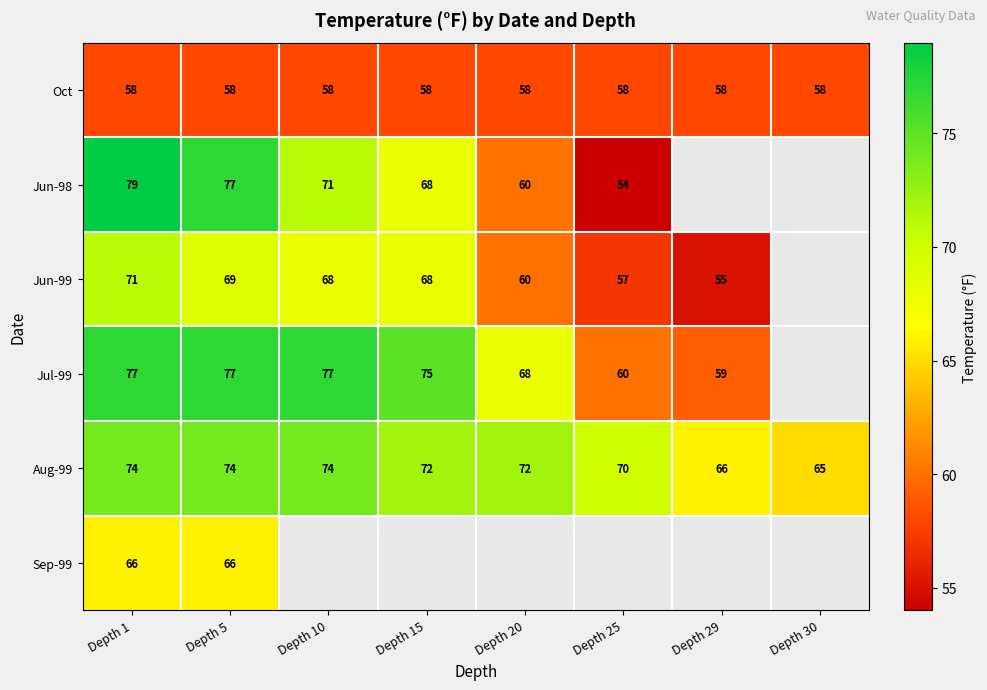

What is the minimum value shown in the chart?

54.0